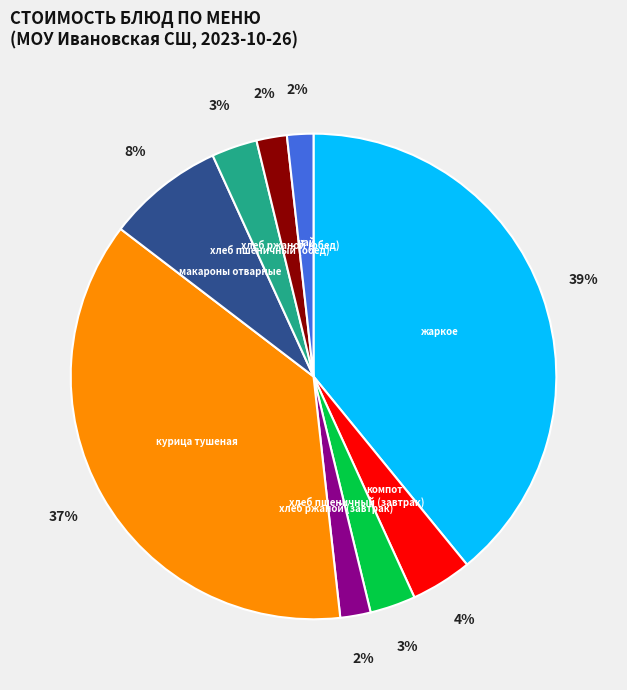

Is there any slice that represents more than half of the pie?

No